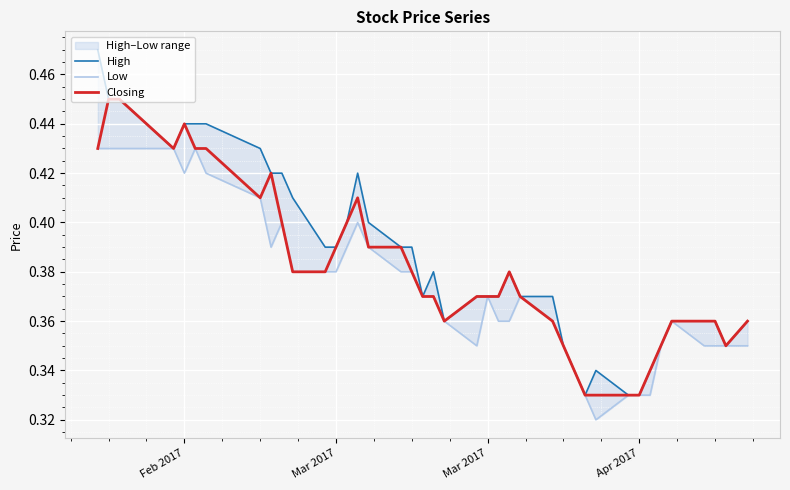

How many categories are shown in the chart?

40